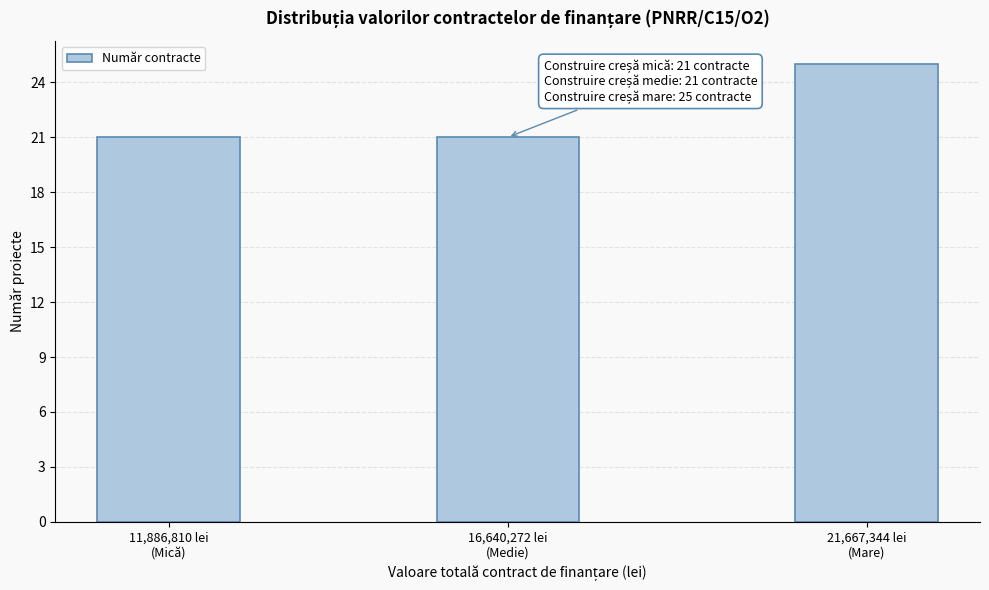

Reading left to right, list all the values displayed in this chart.

21	21	25